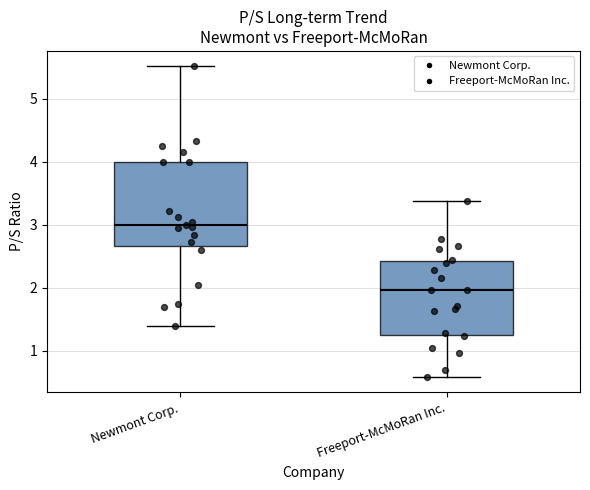

Reading left to right, read every box against the y-axis: the position of its median line, the range the box covers, and the ends of its whiskers. The values are not printed on the chart, so give them approximately, as read against the axis.

Newmont Corp.: median 3.0, box 2.7 to 4.0, whiskers 1.4 to 5.5
Freeport-McMoRan Inc.: median 2.0, box 1.3 to 2.4, whiskers 0.6 to 3.4